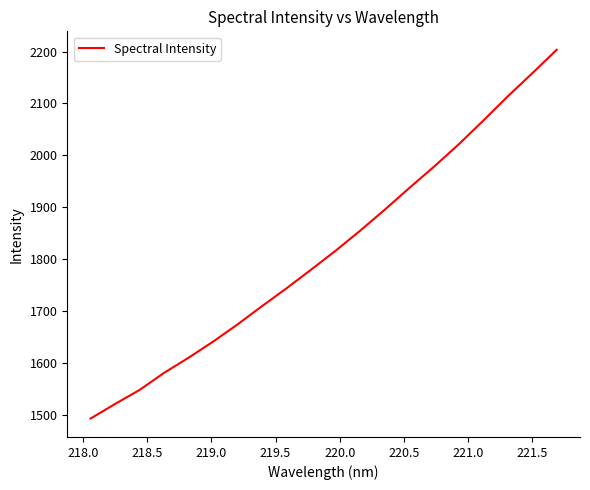

What is the difference between the maximum and minimum values?

711.4